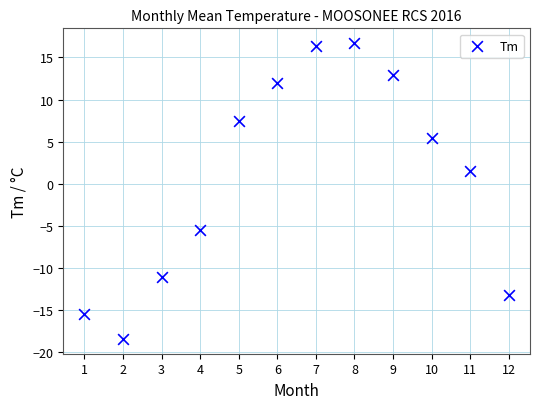

What Y value in the scatter plot is closest to 0?

1.5